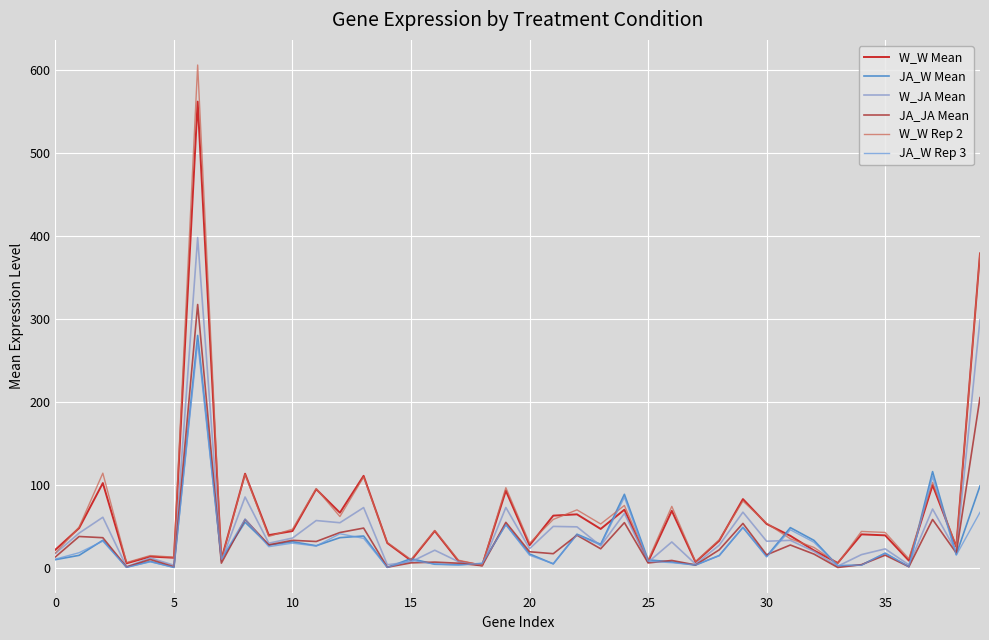

Does the chart display data point markers on the line(s)?

No